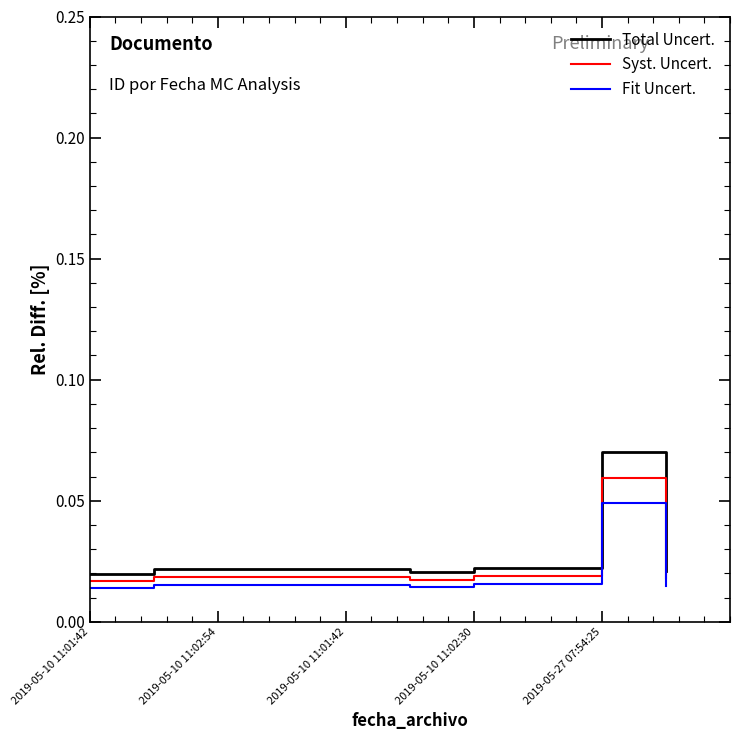

Which series has the widest spread of values?

Total Uncert.